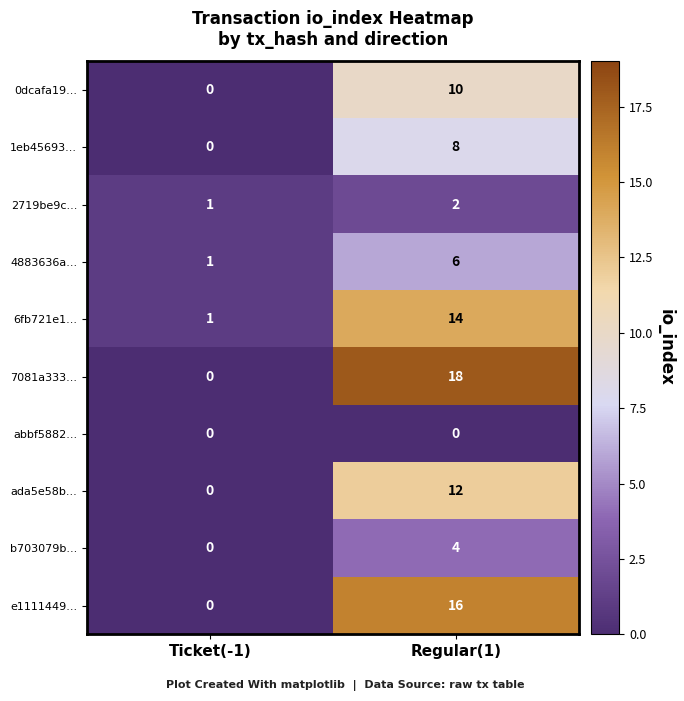

Reading left to right, list all the values displayed in this chart.

0dcafa19...: 0	10
1eb45693...: 0	8
2719be9c...: 1	2
4883636a...: 1	6
6fb721e1...: 1	14
7081a333...: 0	18
abbf5882...: 0	0
ada5e58b...: 0	12
b703079b...: 0	4
e1111449...: 0	16